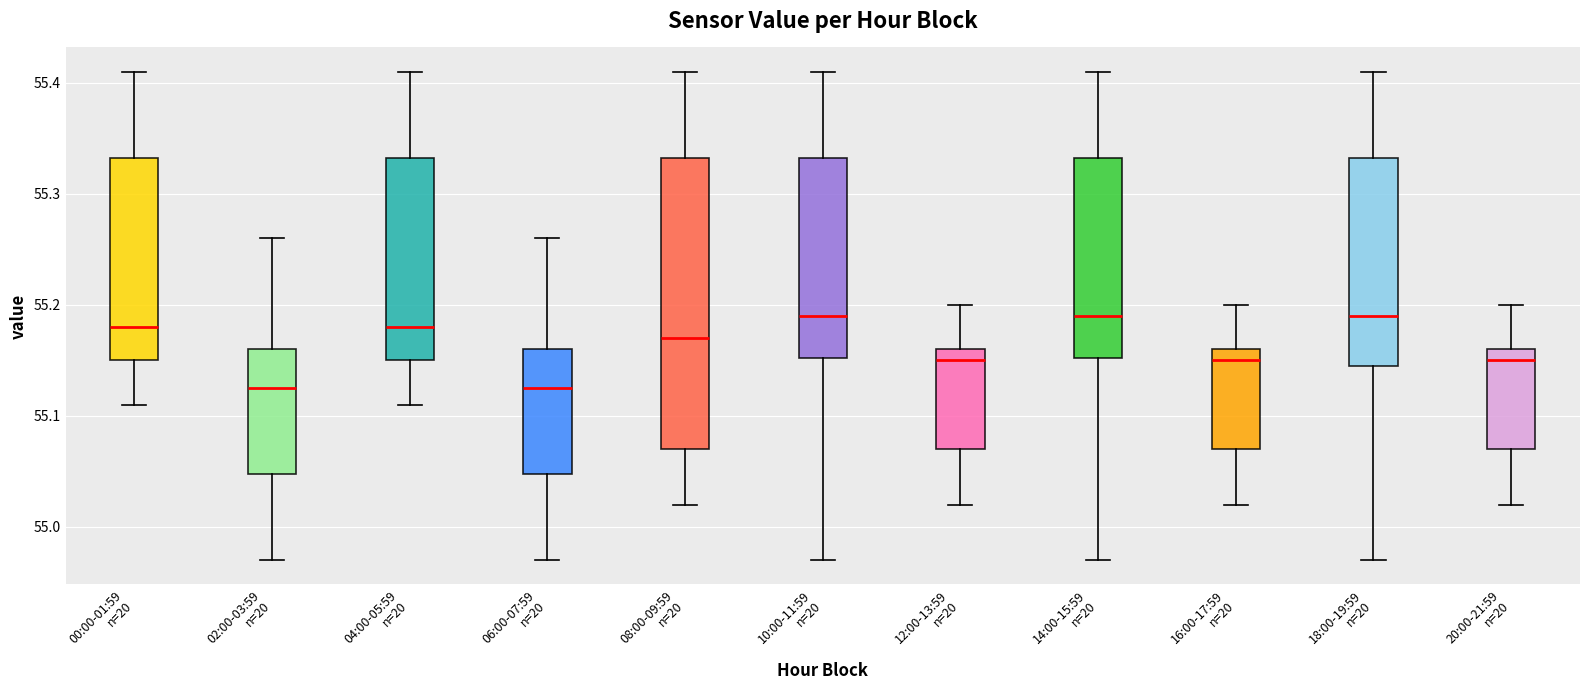

Reading left to right, read every box against the y-axis: the position of its median line, the range the box covers, and the ends of its whiskers. The values are not printed on the chart, so give them approximately, as read against the axis.

00:00-01:59 n=20: median 55.18, box 55.15 to 55.33, whiskers 55.11 to 55.41
02:00-03:59 n=20: median 55.13, box 55.05 to 55.16, whiskers 54.97 to 55.26
04:00-05:59 n=20: median 55.18, box 55.15 to 55.33, whiskers 55.11 to 55.41
06:00-07:59 n=20: median 55.13, box 55.05 to 55.16, whiskers 54.97 to 55.26
08:00-09:59 n=20: median 55.17, box 55.07 to 55.33, whiskers 55.02 to 55.41
10:00-11:59 n=20: median 55.19, box 55.15 to 55.33, whiskers 54.97 to 55.41
12:00-13:59 n=20: median 55.15, box 55.07 to 55.16, whiskers 55.02 to 55.20
14:00-15:59 n=20: median 55.19, box 55.15 to 55.33, whiskers 54.97 to 55.41
16:00-17:59 n=20: median 55.15, box 55.07 to 55.16, whiskers 55.02 to 55.20
18:00-19:59 n=20: median 55.19, box 55.15 to 55.33, whiskers 54.97 to 55.41
20:00-21:59 n=20: median 55.15, box 55.07 to 55.16, whiskers 55.02 to 55.20